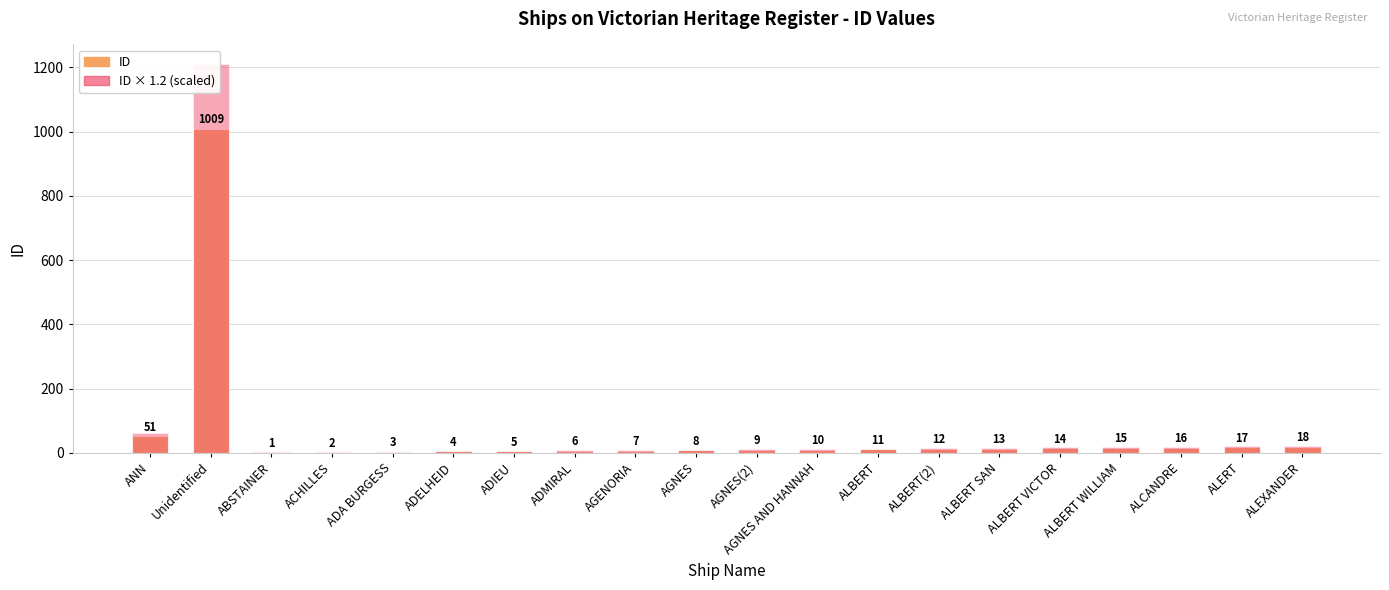

List the labels in order of ID value, largest first.

Unidentified, ANN, ALEXANDER, ALERT, ALCANDRE, ALBERT WILLIAM, ALBERT VICTOR, ALBERT SAN, ALBERT(2), ALBERT, AGNES AND HANNAH, AGNES(2), AGNES, AGENORIA, ADMIRAL, ADIEU, ADELHEID, ADA BURGESS, ACHILLES, ABSTAINER